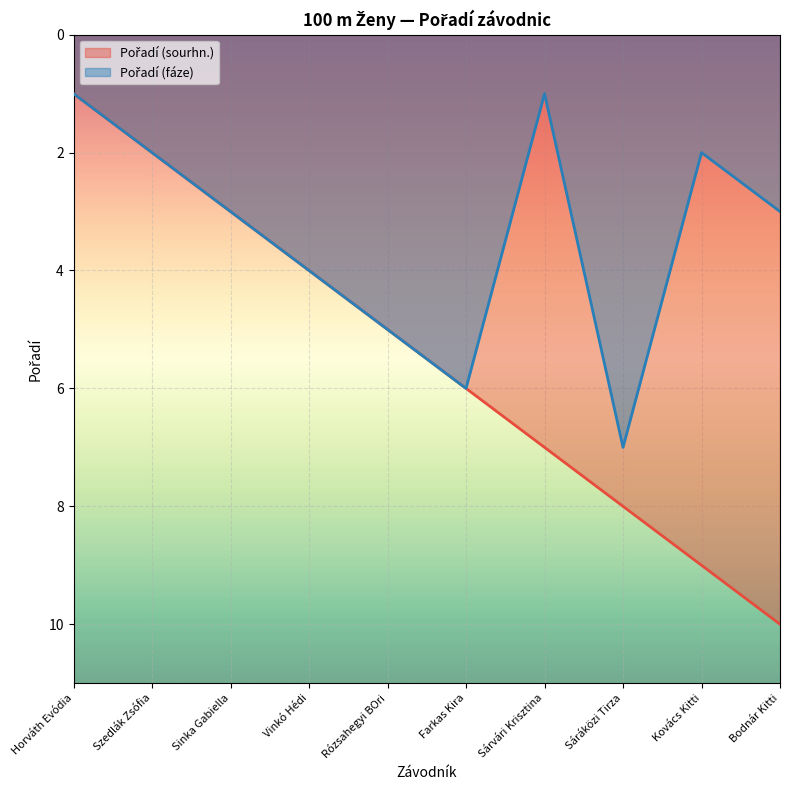

Where is the first local maximum for Pořadí (fáze)?

Farkas Kira